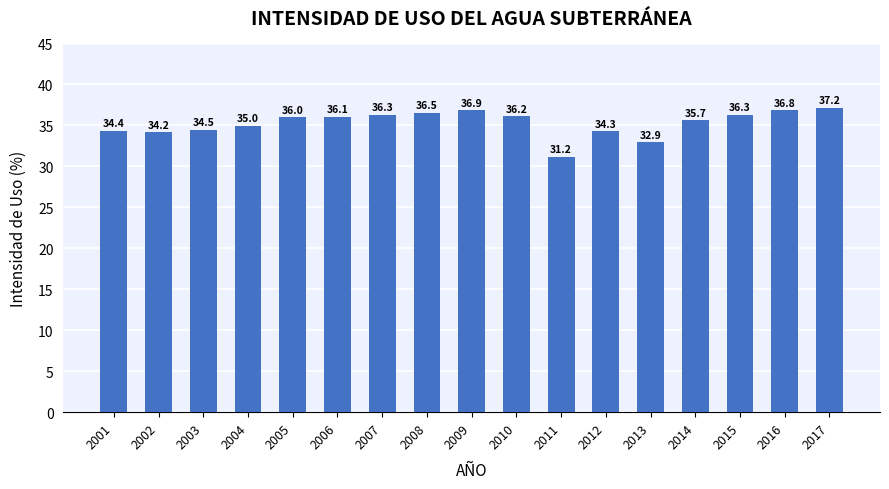

What is the difference between the second highest and minimum values?

5.7